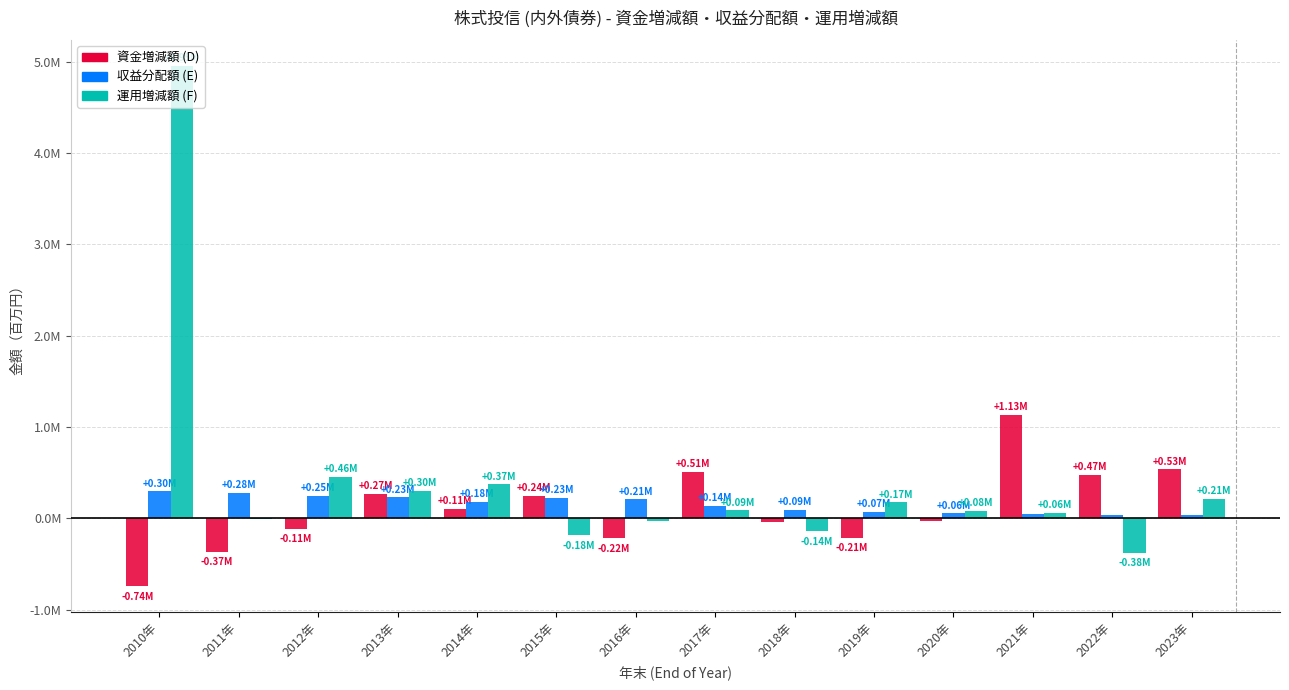

Are the bars grouped side by side (vs. stacked)?

Yes